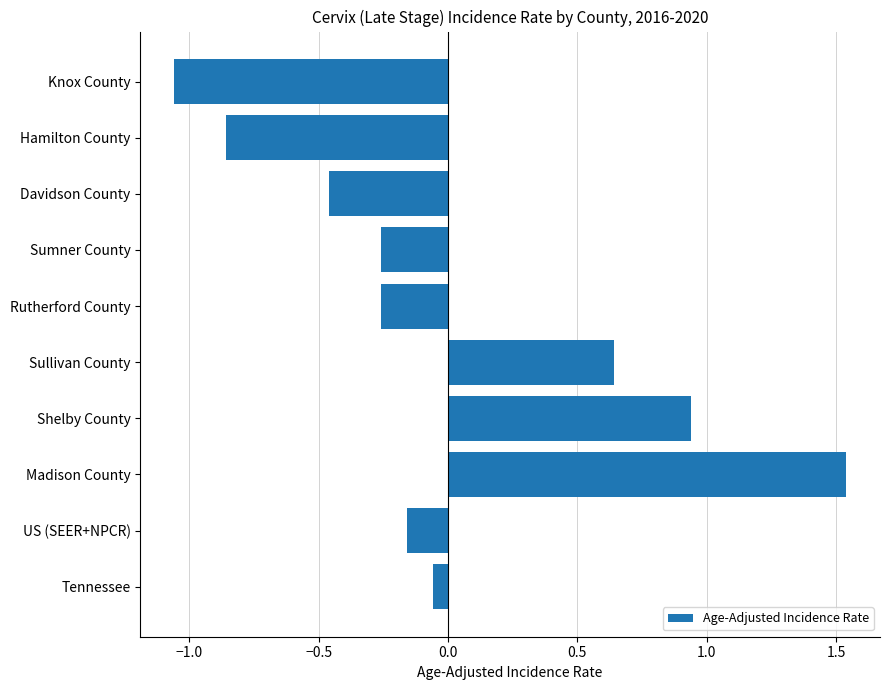

What is the difference between the second highest and second lowest values?

1.8